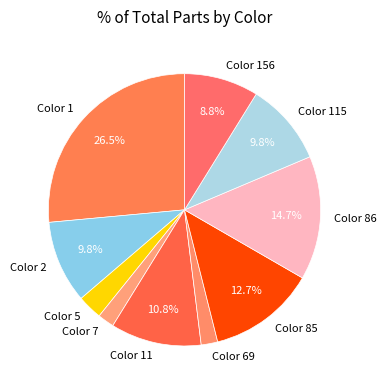

Which slice is the largest?

Color 1